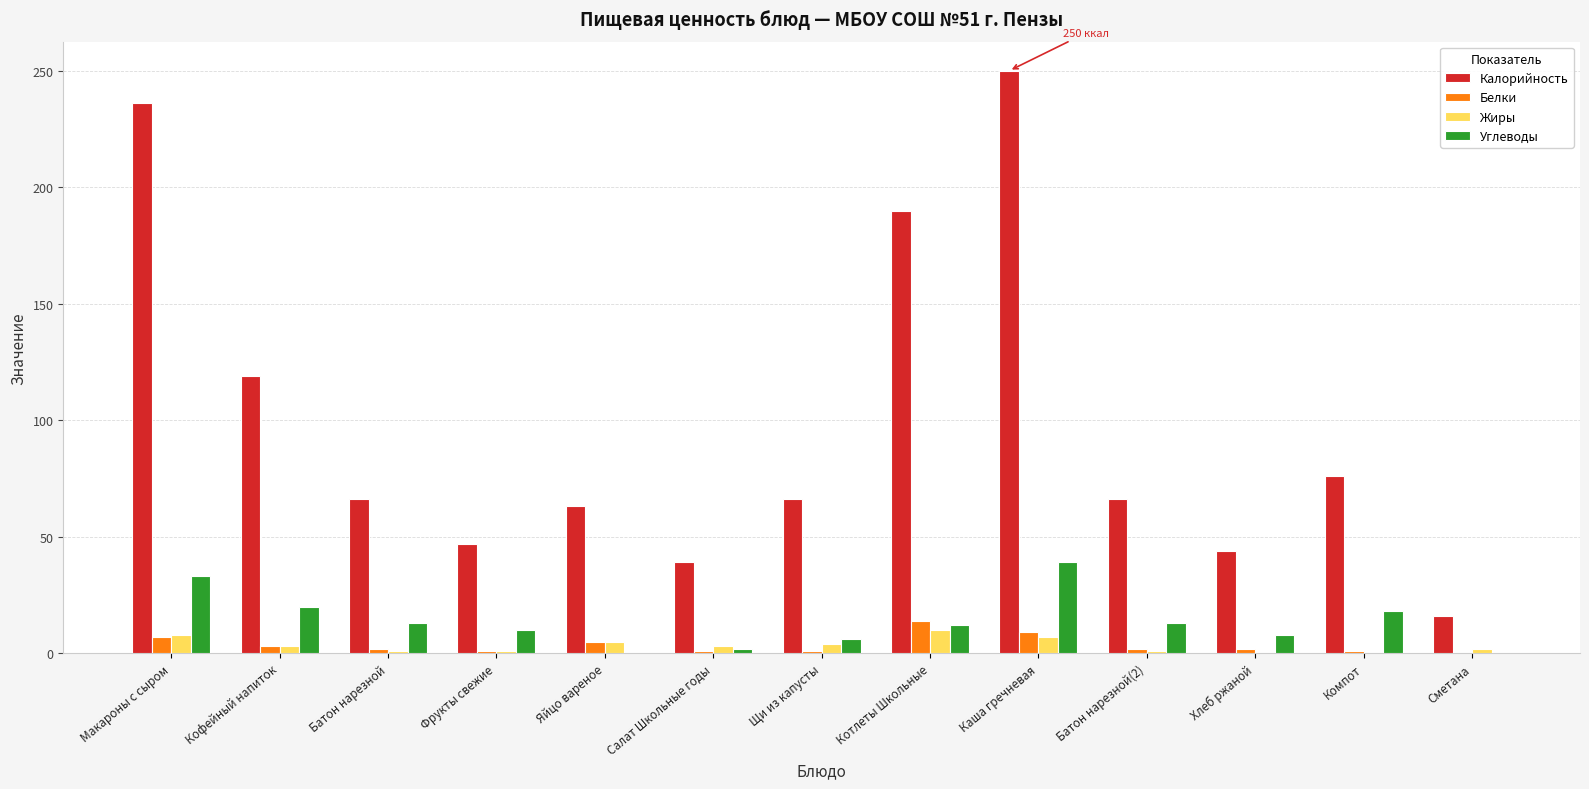

At which label does Белки first exceed 2?

Макароны с сыром